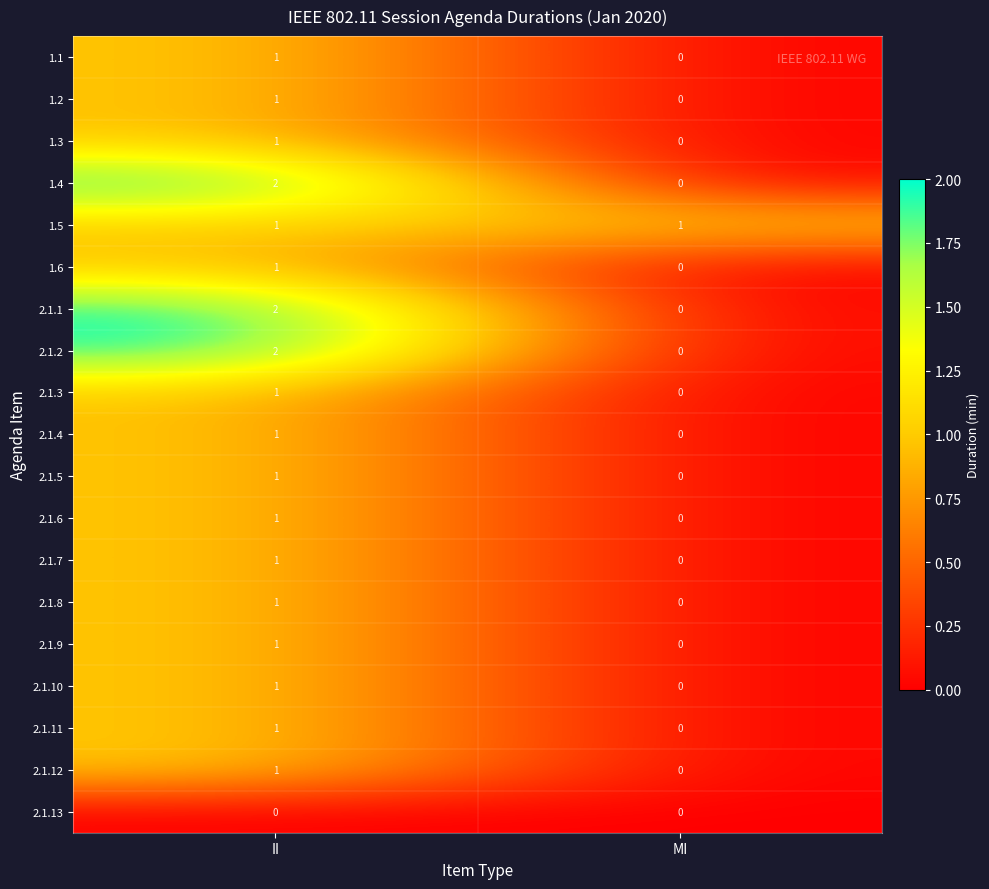

True or false: 1.6 has a value of 0 at MI.

True